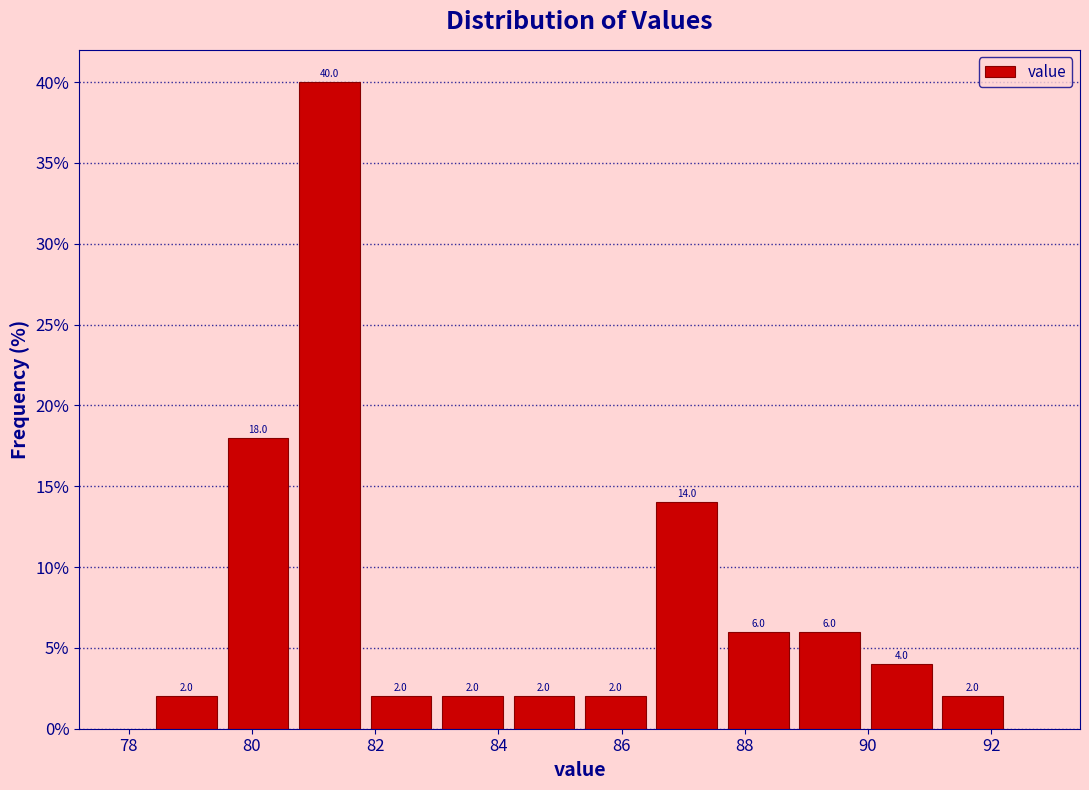

Over which range of the x-axis is the bar tallest?

80.68 to 81.84